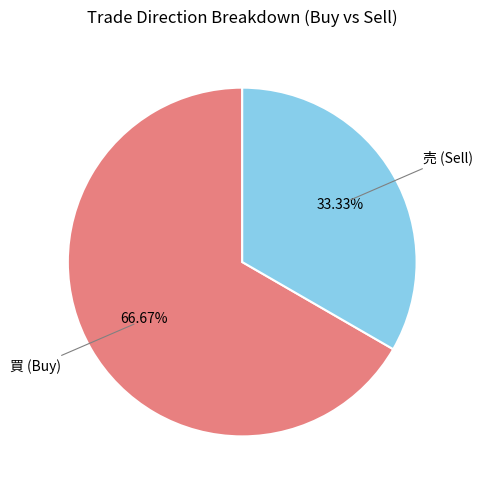

Is there any slice that represents more than half of the pie?

Yes